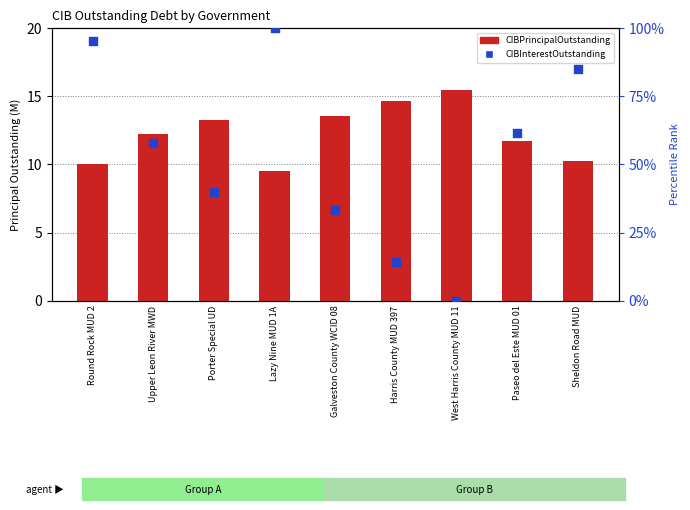

Which series has the largest total across all categories?

CIBInterestOutstanding (percentile)